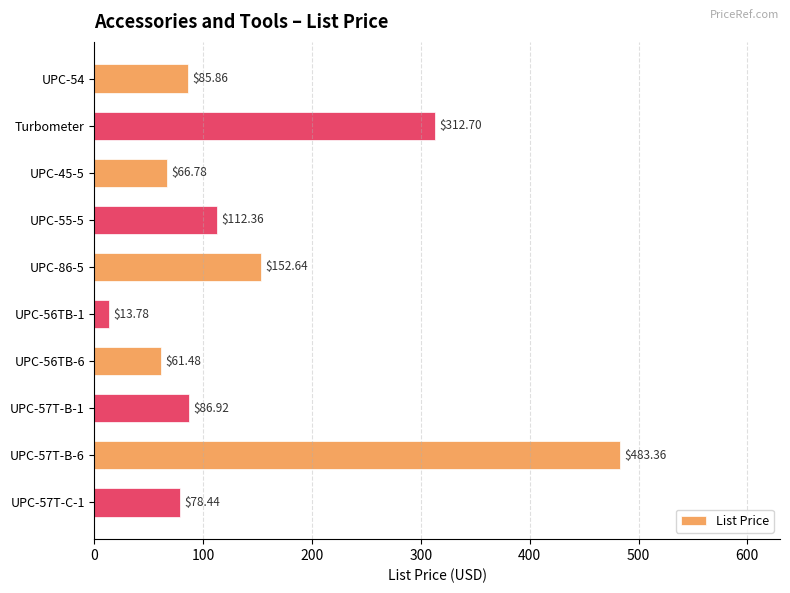

List the labels in order of value, smallest first.

UPC-56TB-1, UPC-56TB-6, UPC-45-5, UPC-57T-C-1, UPC-54, UPC-57T-B-1, UPC-55-5, UPC-86-5, Turbometer, UPC-57T-B-6